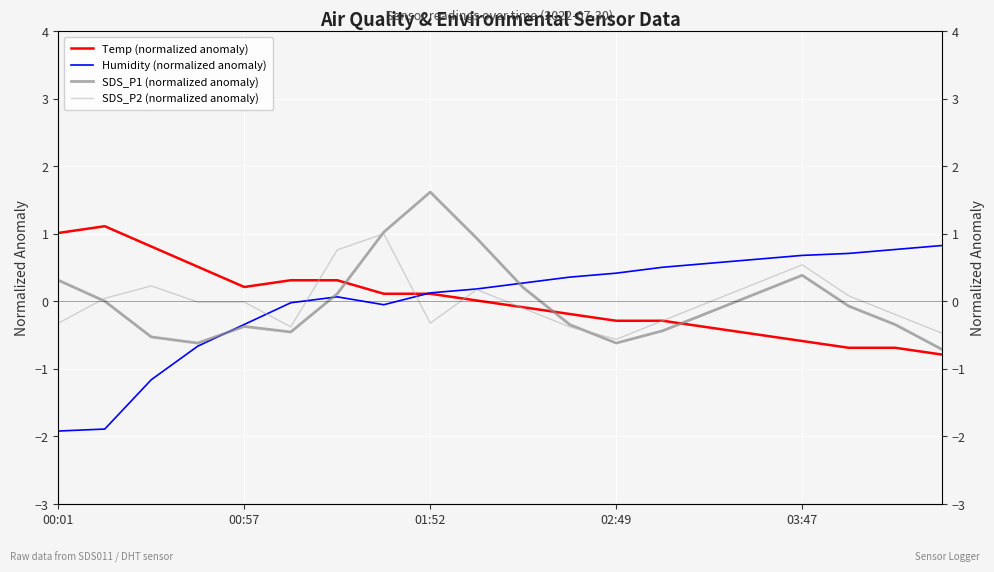

Which series has the largest total across all categories?

Temp (normalized anomaly)